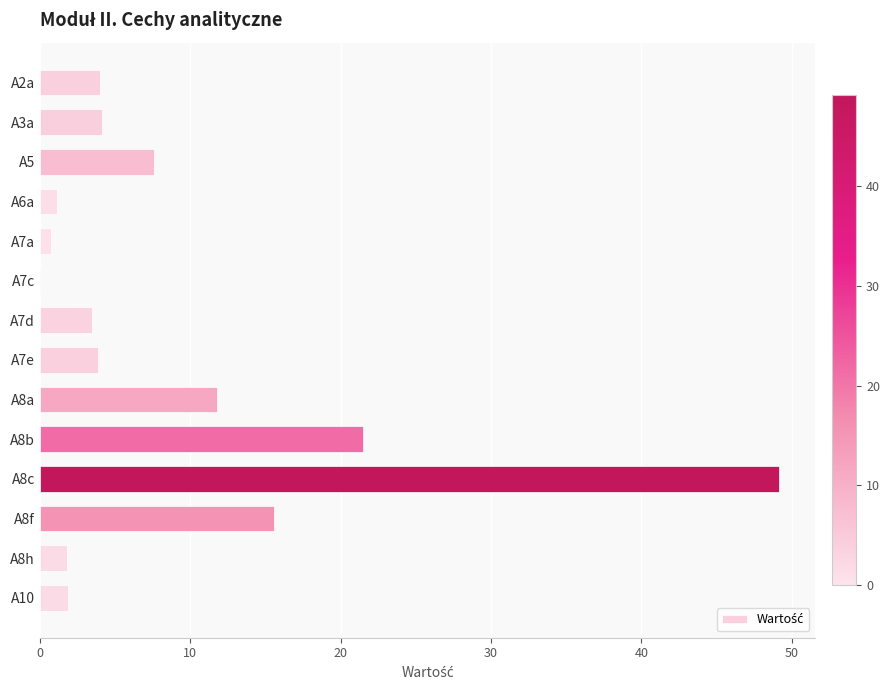

Are the bars horizontal?

Yes